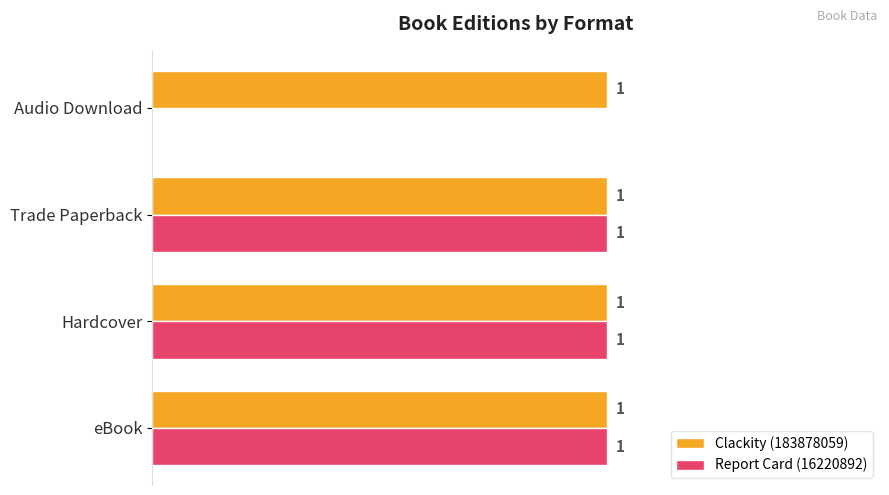

Where is Report Card (16220892) nearest to the value 0?

Audio Download